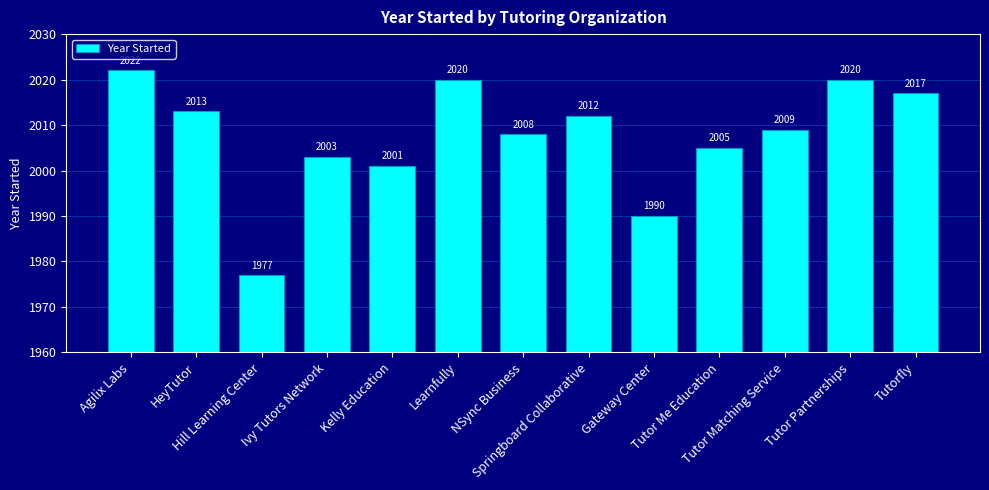

What position from the left is Springboard Collaborative?

8